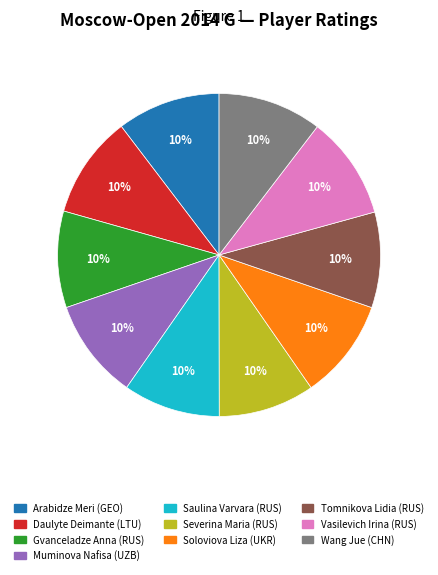

Is the sum of Daulyte Deimante (LTU) and Soloviova Liza (UKR) greater than half?

No